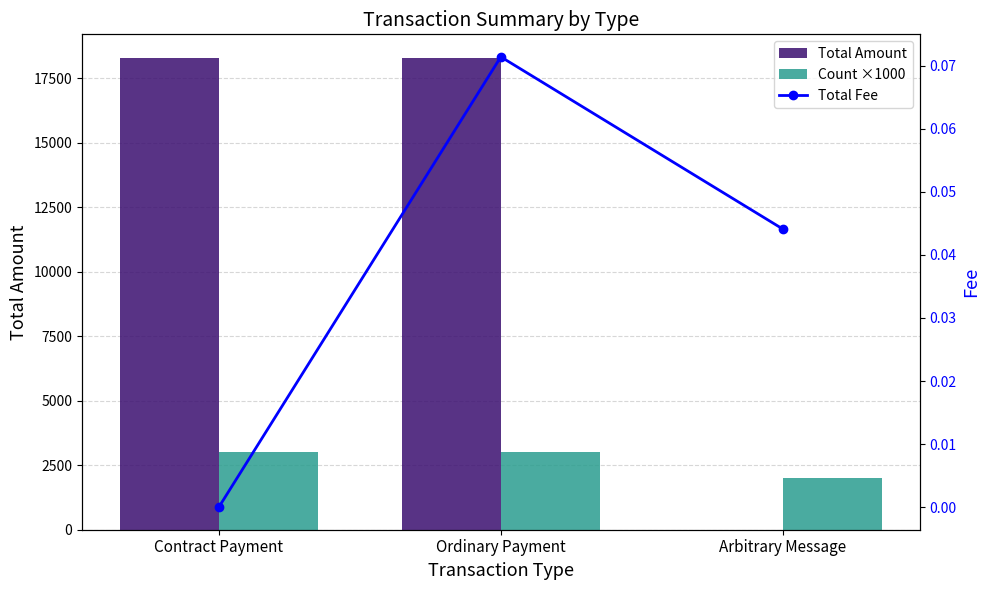

What is the sum of all Total Amount values?

36583.6